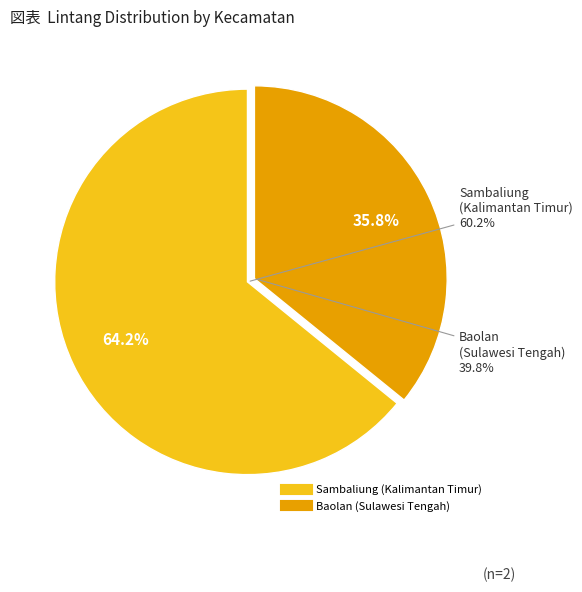

Which category has the biggest portion of the pie?

Sambaliung (Kalimantan Timur)